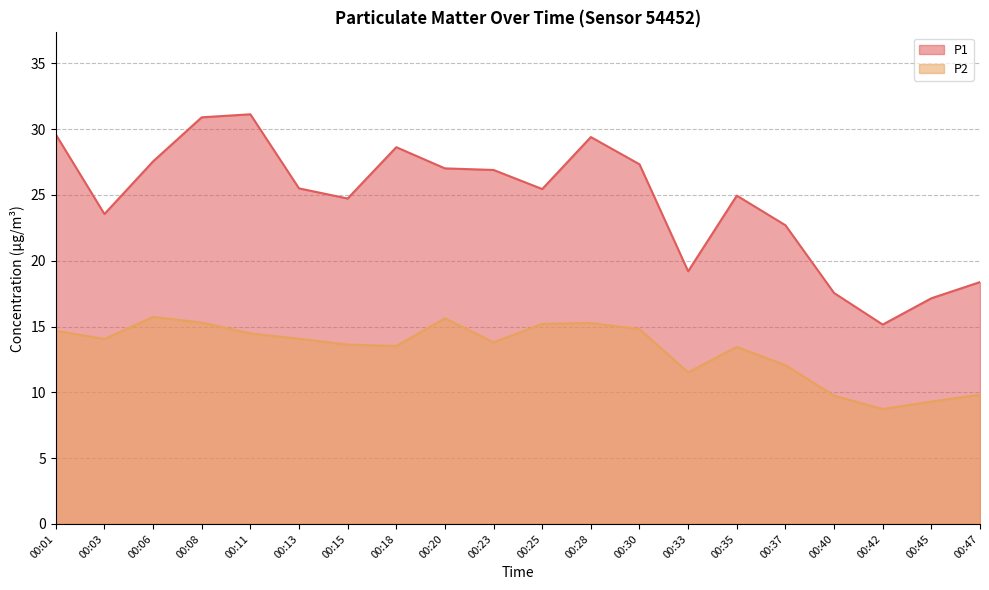

What is the value of the P1 point at the 2nd from the left?

23.6